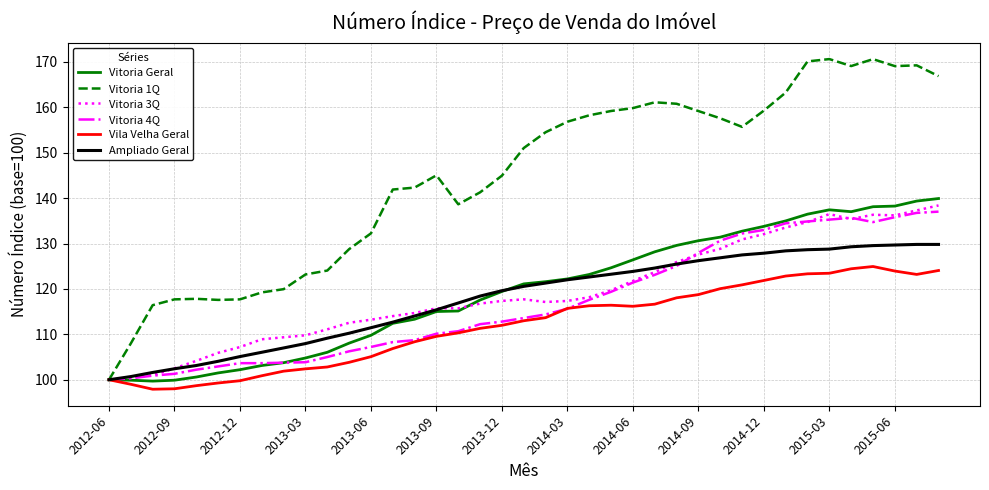

Which series has the widest spread of values?

Vitoria 1Q